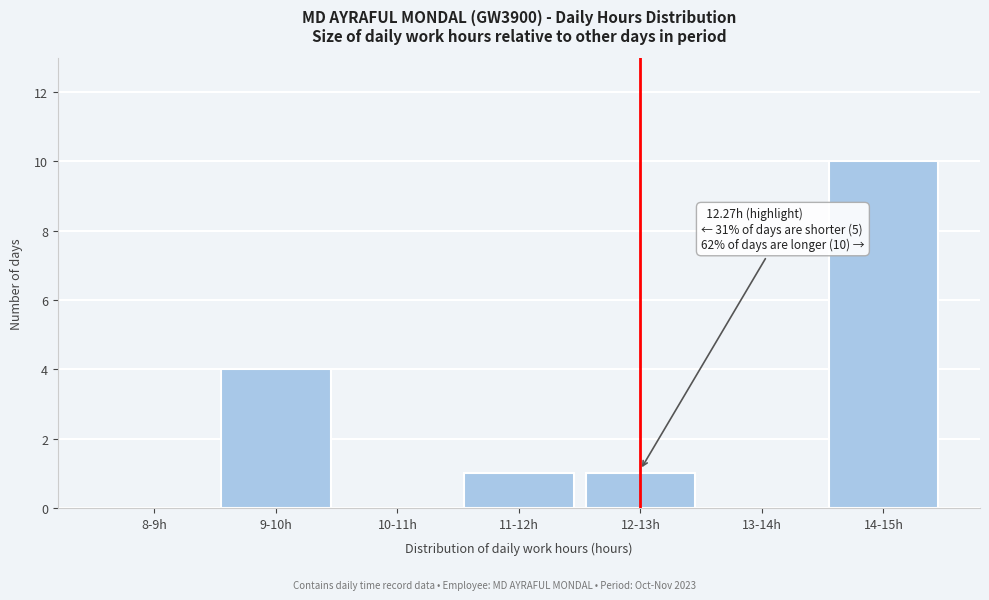

Reading left to right, extract all data points from this chart.

8-9h=0	9-10h=4	10-11h=0	11-12h=1	12-13h=1	13-14h=0	14-15h=10